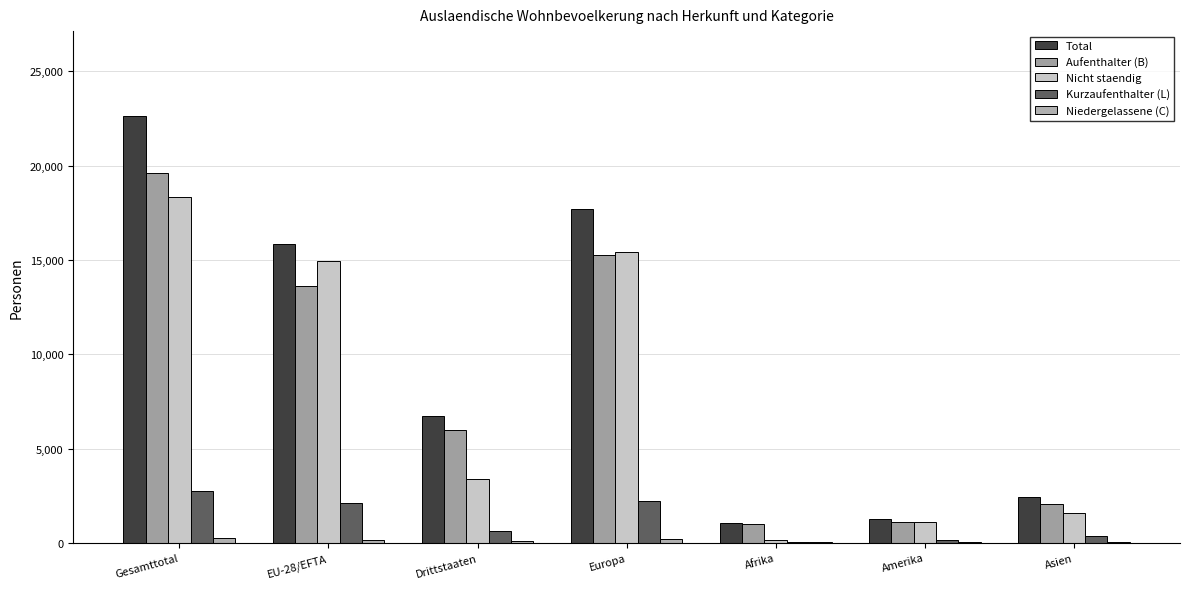

What is the sum of all Total values?

67714